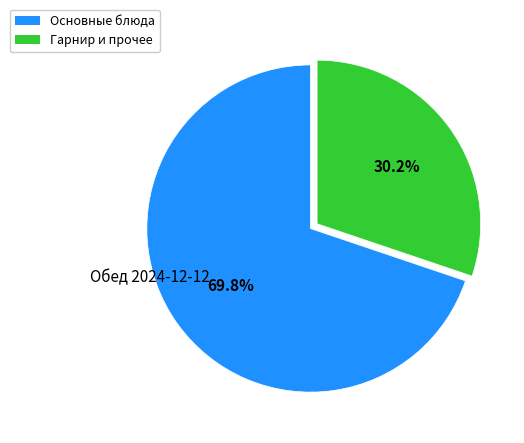

Does any single category account for the majority?

Yes